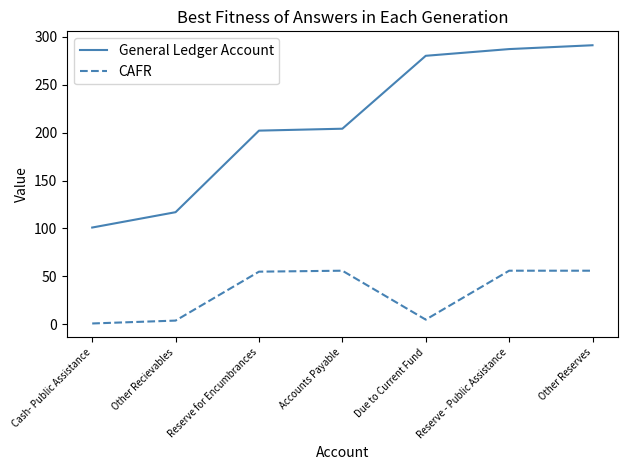

Rank the series by their average value, from highest to lowest.

General Ledger Account, CAFR